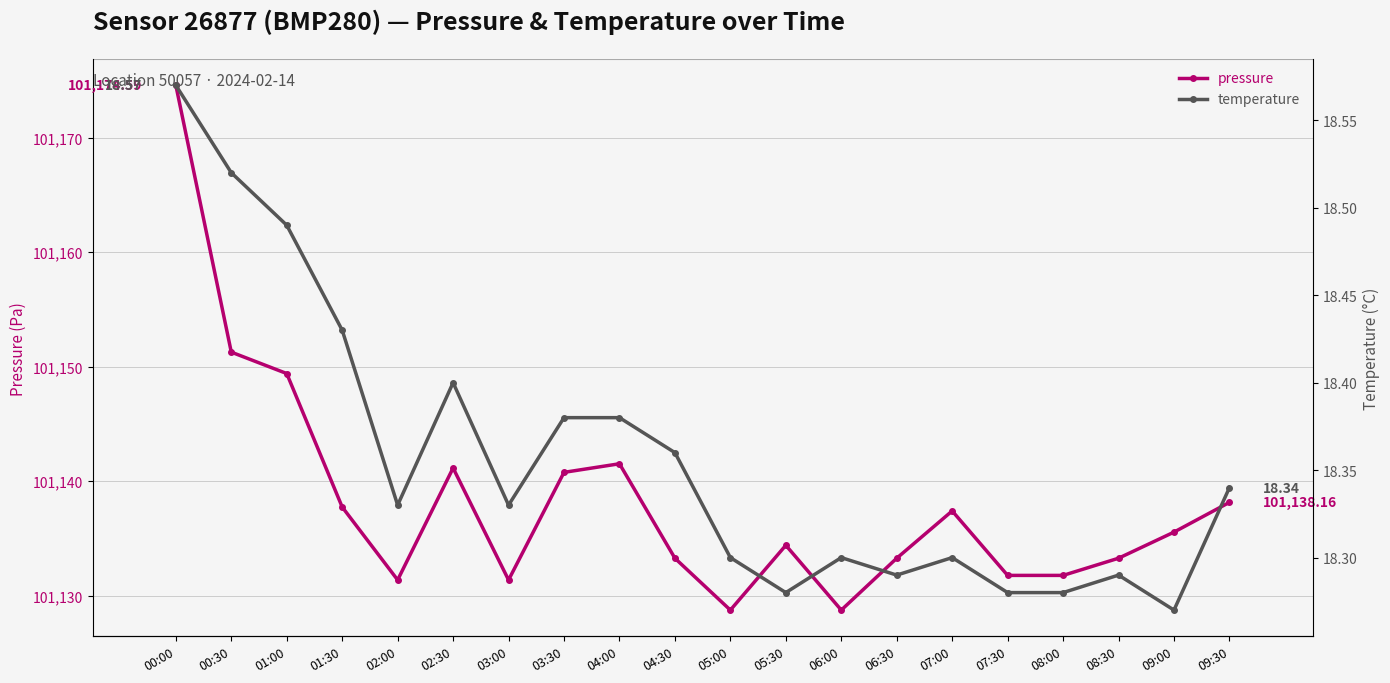

How many interior local peaks does the pressure series have?

4